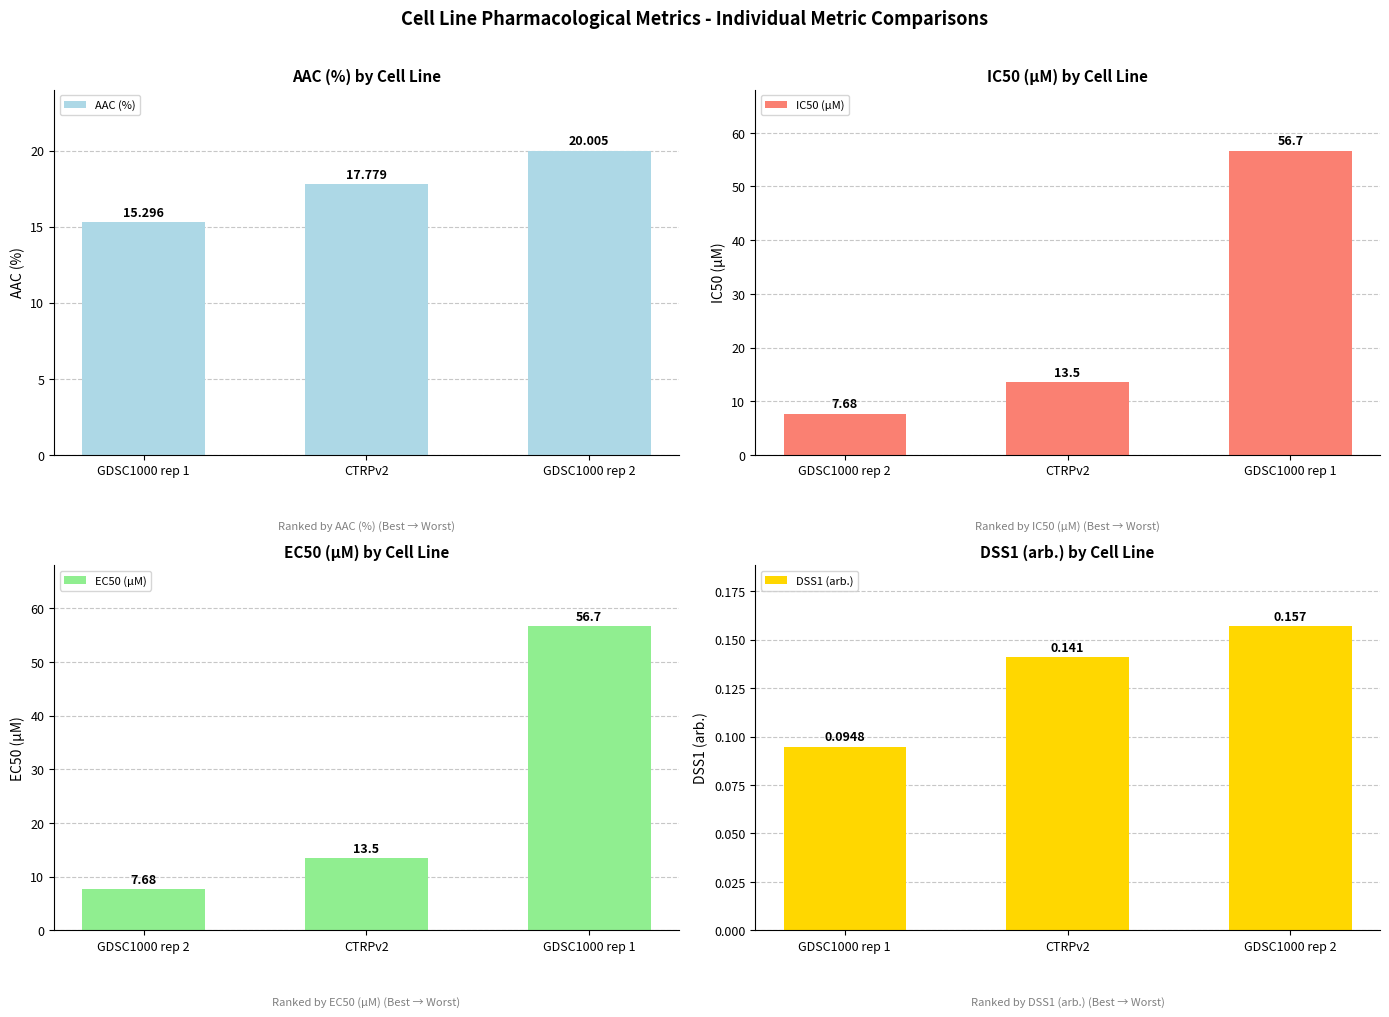

The DSS1 (arb.) series shows 0.1 at GDSC1000 rep 1. True or false?

False